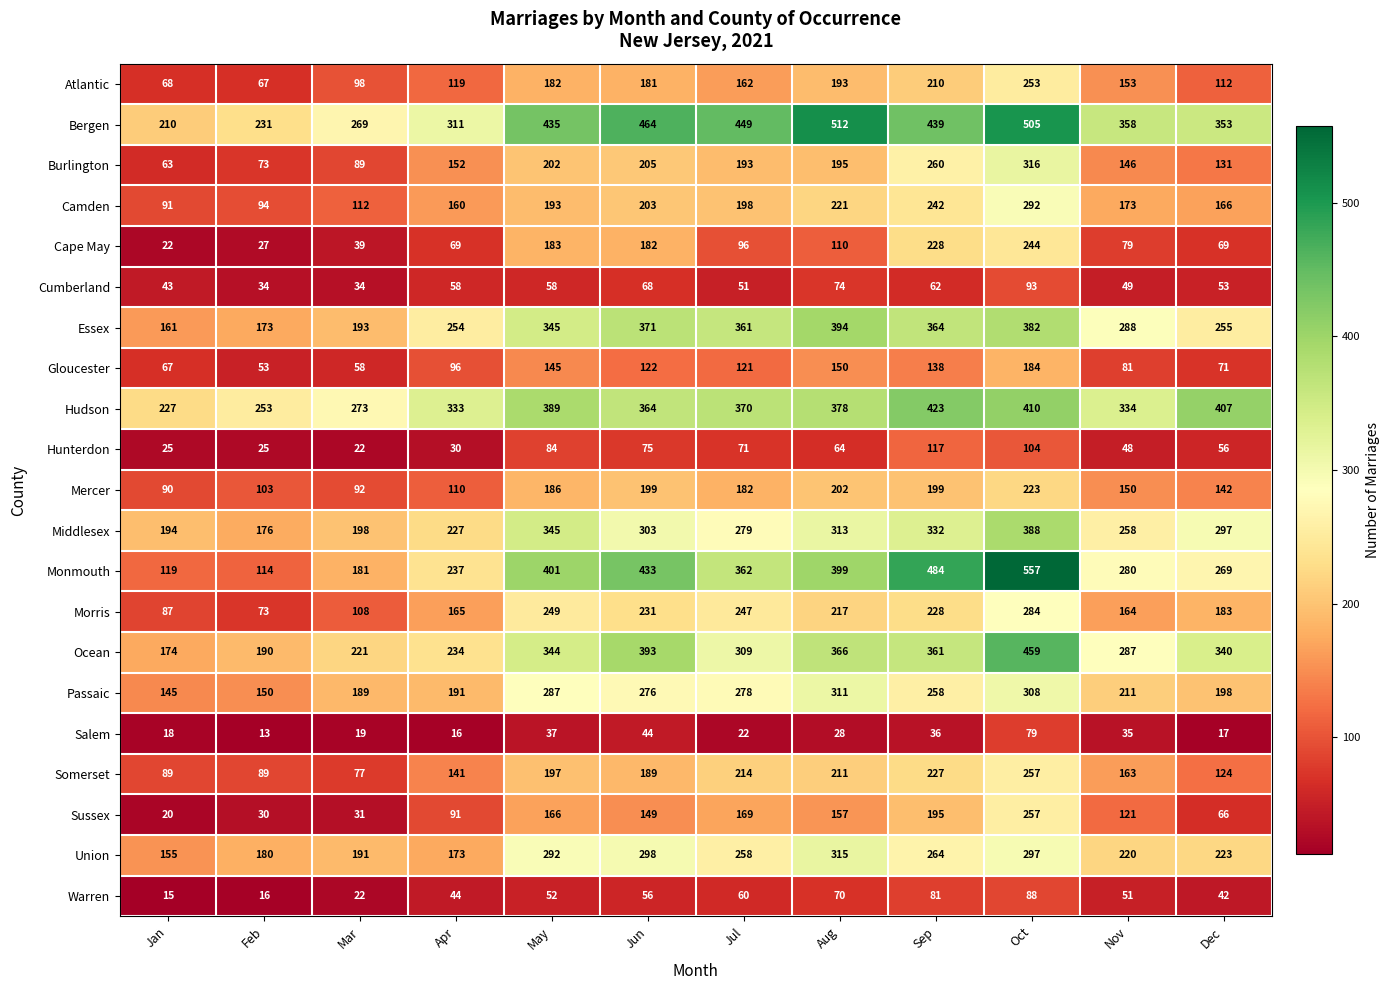

Between Jul and Sep, which series saw the biggest shift?

Cape May